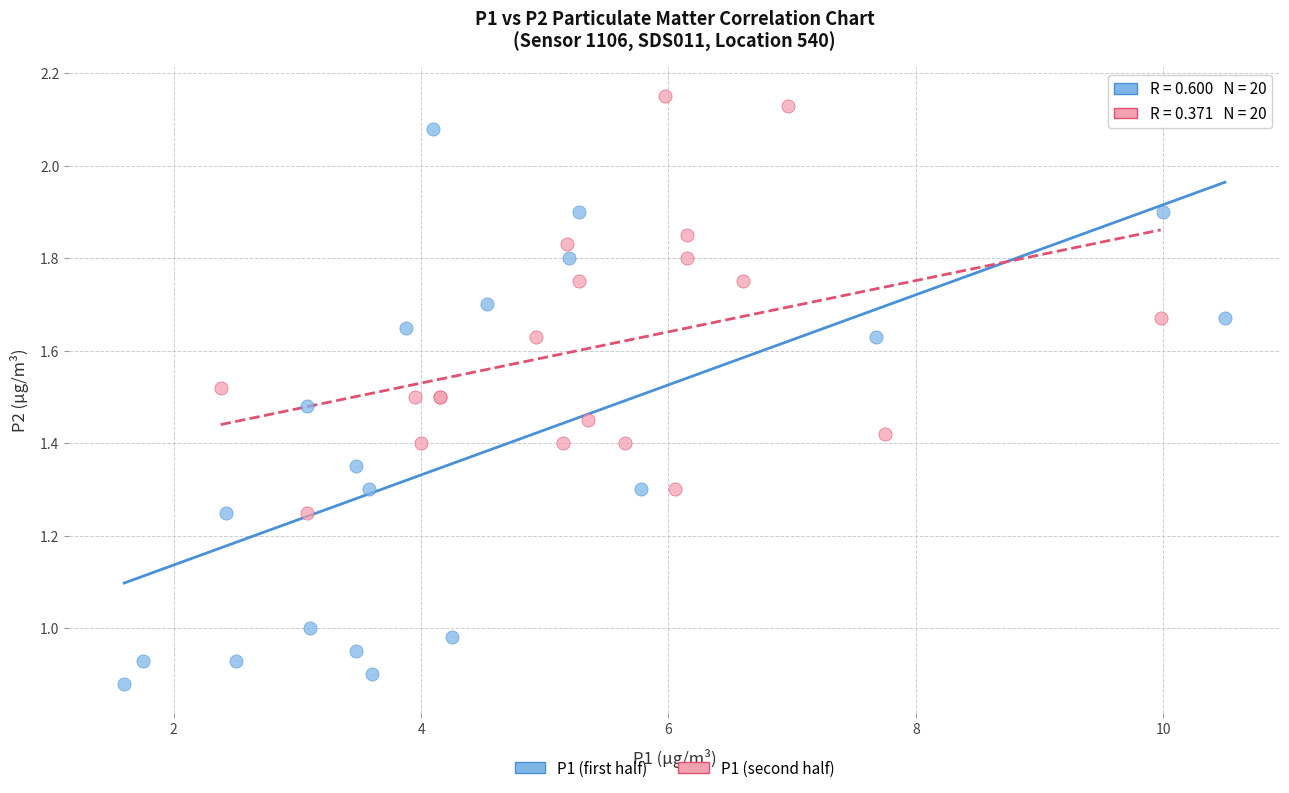

Which series has the largest Y range (max minus min)?

P1 (first half)